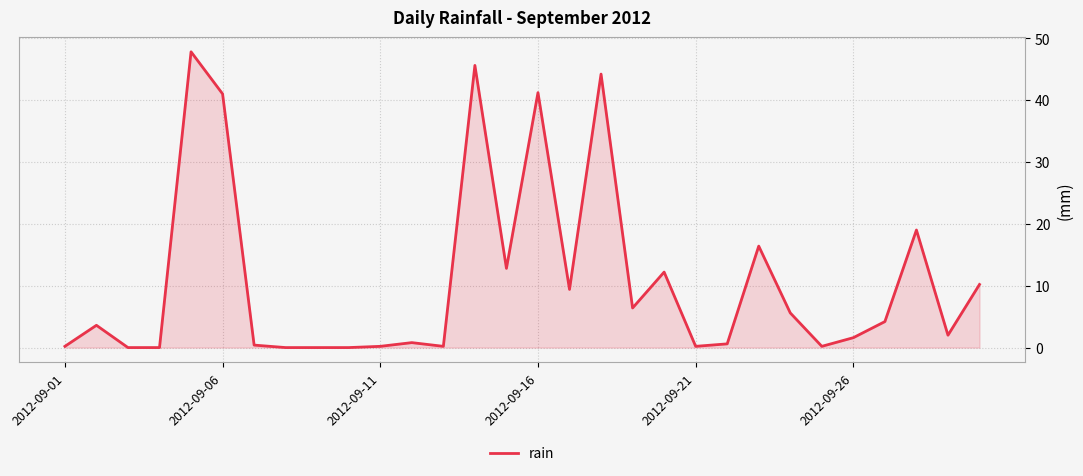

What is the greatest value displayed?

47.8